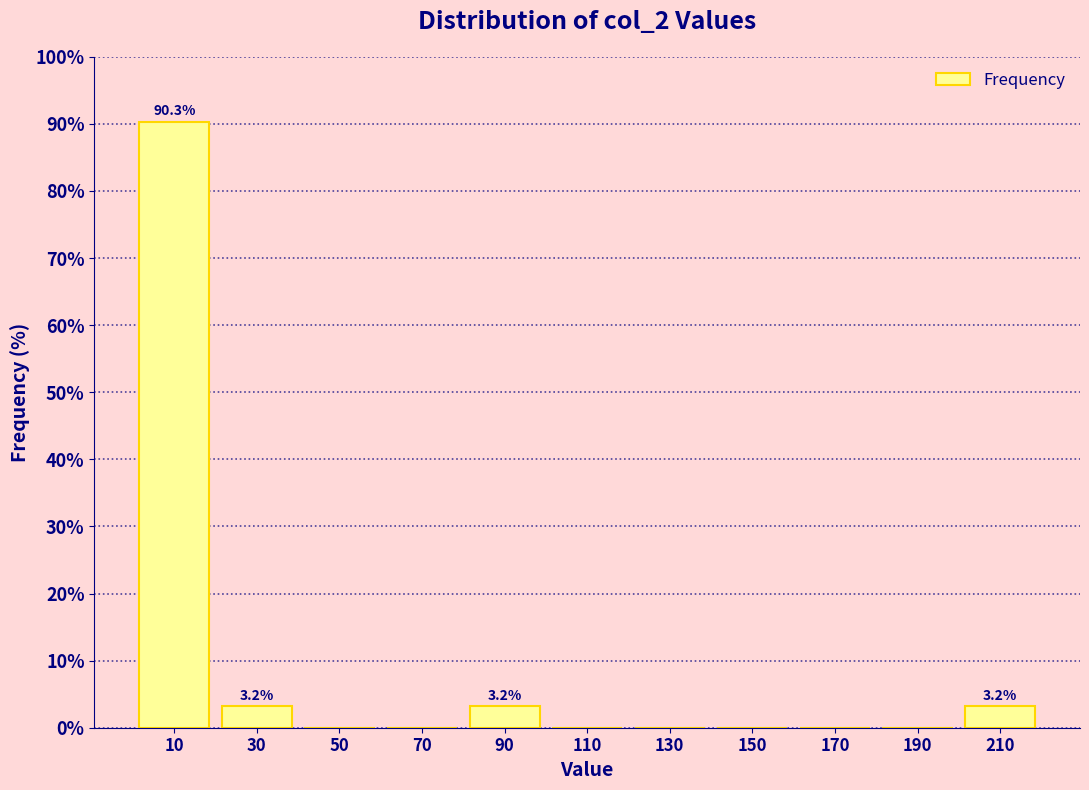

Which range on the x-axis has the tallest bar?

0 to 20